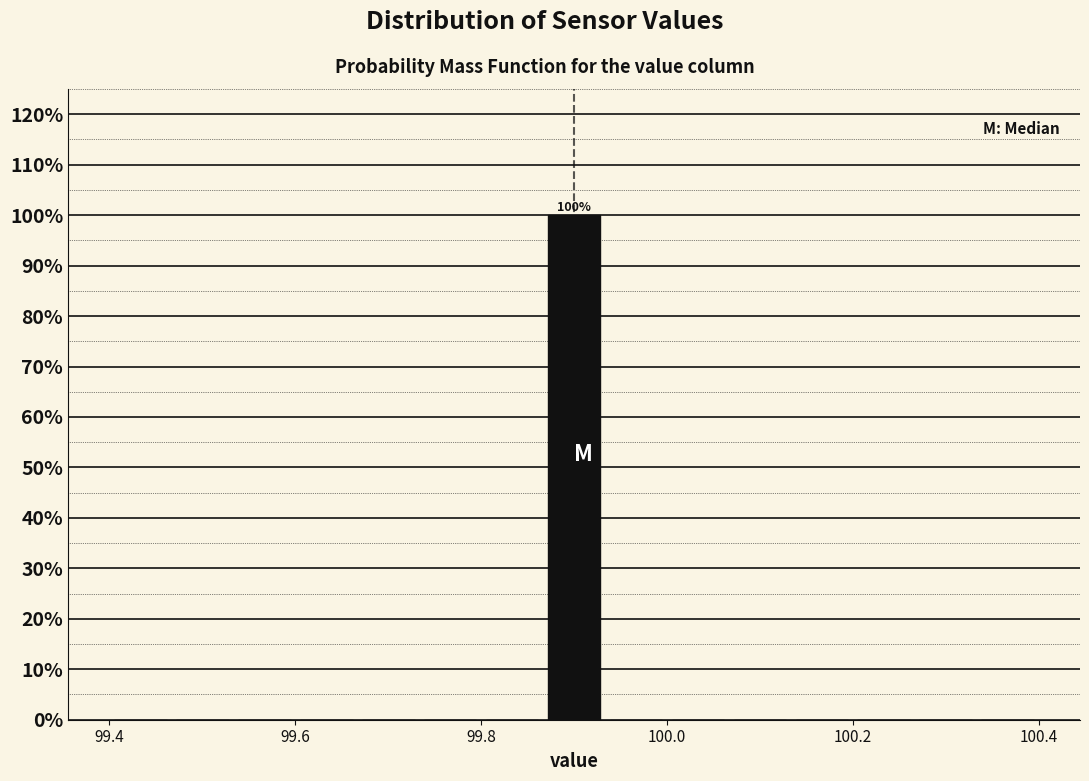

Around what value on the x-axis is the tallest bar? Give the approximate position of its centre, as read against the axis.

99.90